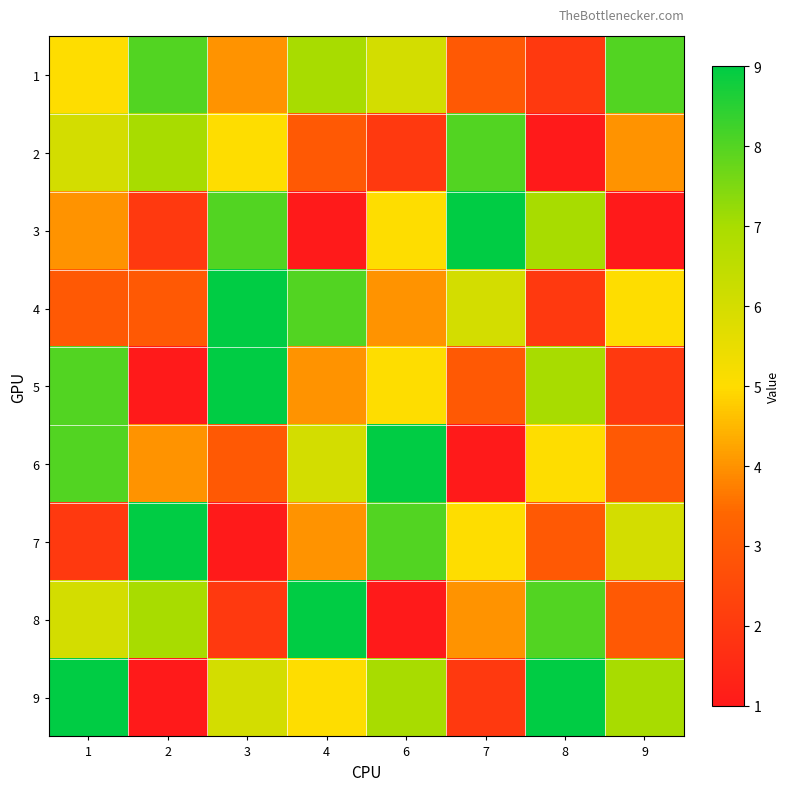

Reading left to right, transcribe all the data shown in this chart.

1: 1=5	2=8	3=4	4=7	6=6	7=3	8=2	9=8
2: 1=6	2=7	3=5	4=3	6=2	7=8	8=1	9=4
3: 1=4	2=2	3=8	4=1	6=5	7=9	8=7	9=1
4: 1=3	2=3	3=9	4=8	6=4	7=6	8=2	9=5
5: 1=8	2=1	3=9	4=4	6=5	7=3	8=7	9=2
6: 1=8	2=4	3=3	4=6	6=9	7=1	8=5	9=3
7: 1=2	2=9	3=1	4=4	6=8	7=5	8=3	9=6
8: 1=6	2=7	3=2	4=9	6=1	7=4	8=8	9=3
9: 1=9	2=1	3=6	4=5	6=7	7=2	8=9	9=7